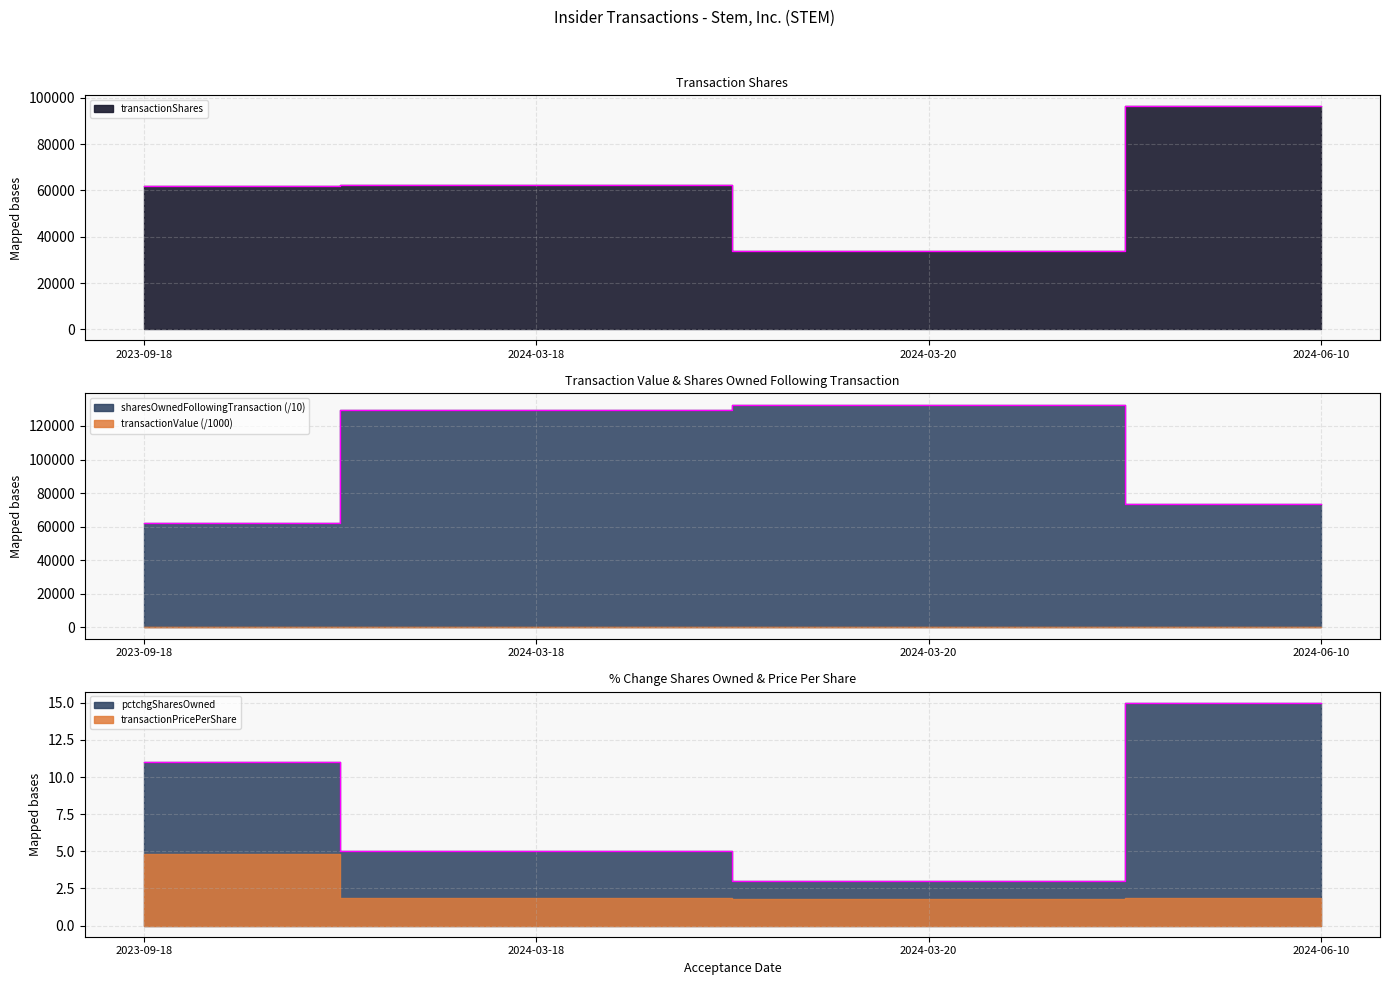

What is the lowest value of the pctchgSharesOwned series?

3.0